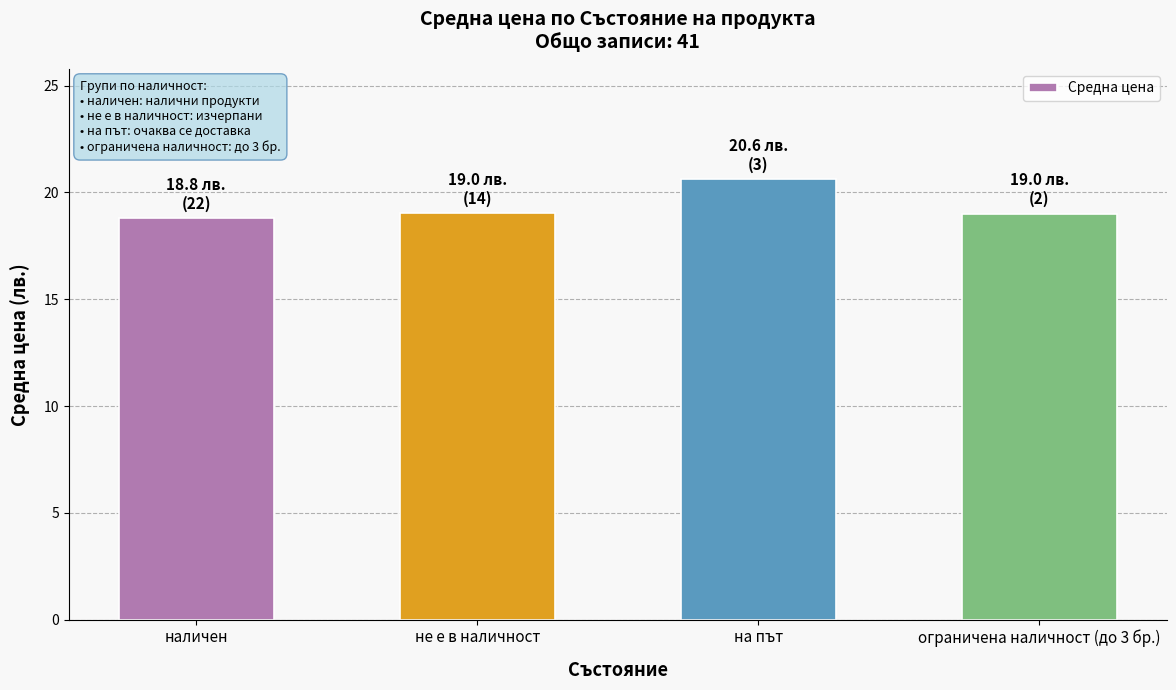

Reading right to left, list all the values displayed in this chart.

ограничена наличност (до 3 бр.)=19.0	на път=20.6	не е в наличност=19.0	наличен=18.8